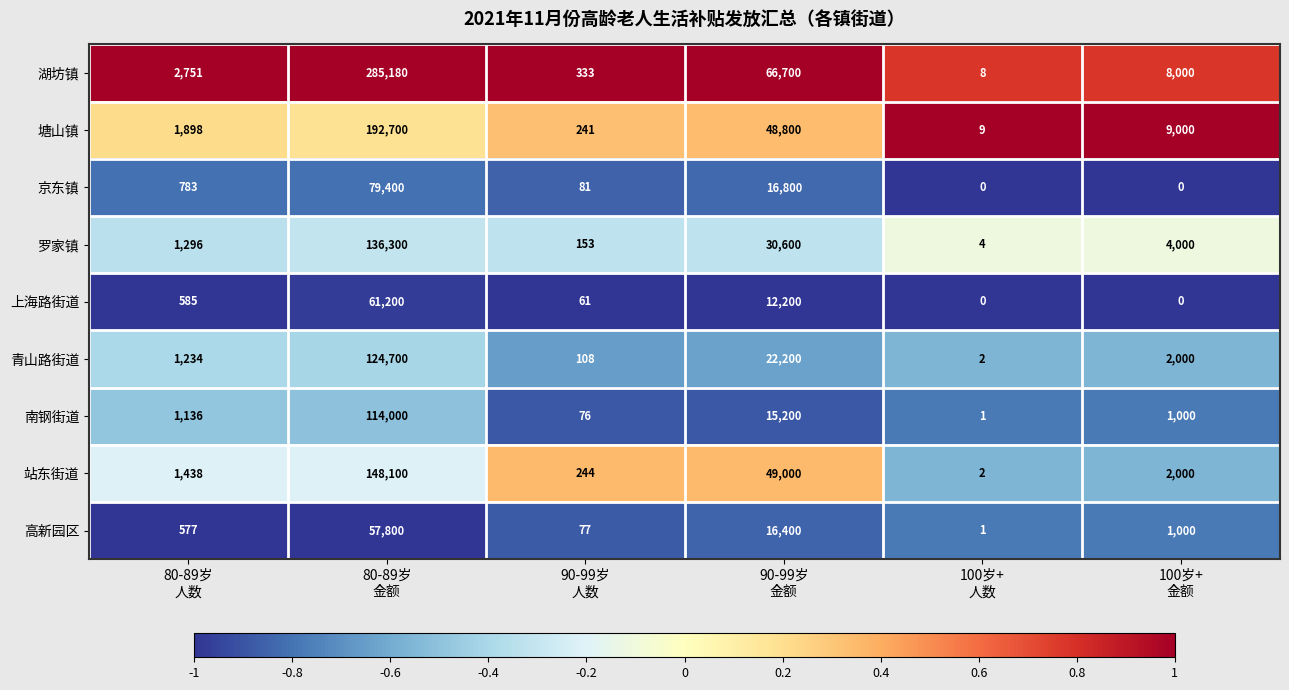

Which series has the largest total across all categories?

湖坊镇